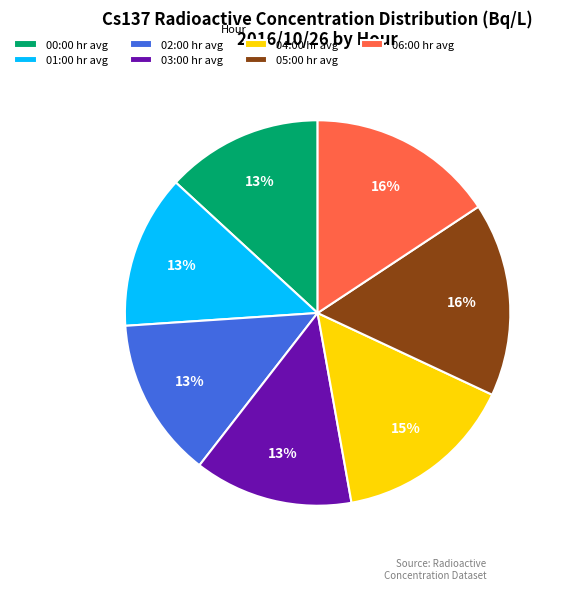

What percentage is the 04:00 hr avg slice, to the nearest percent?

15%